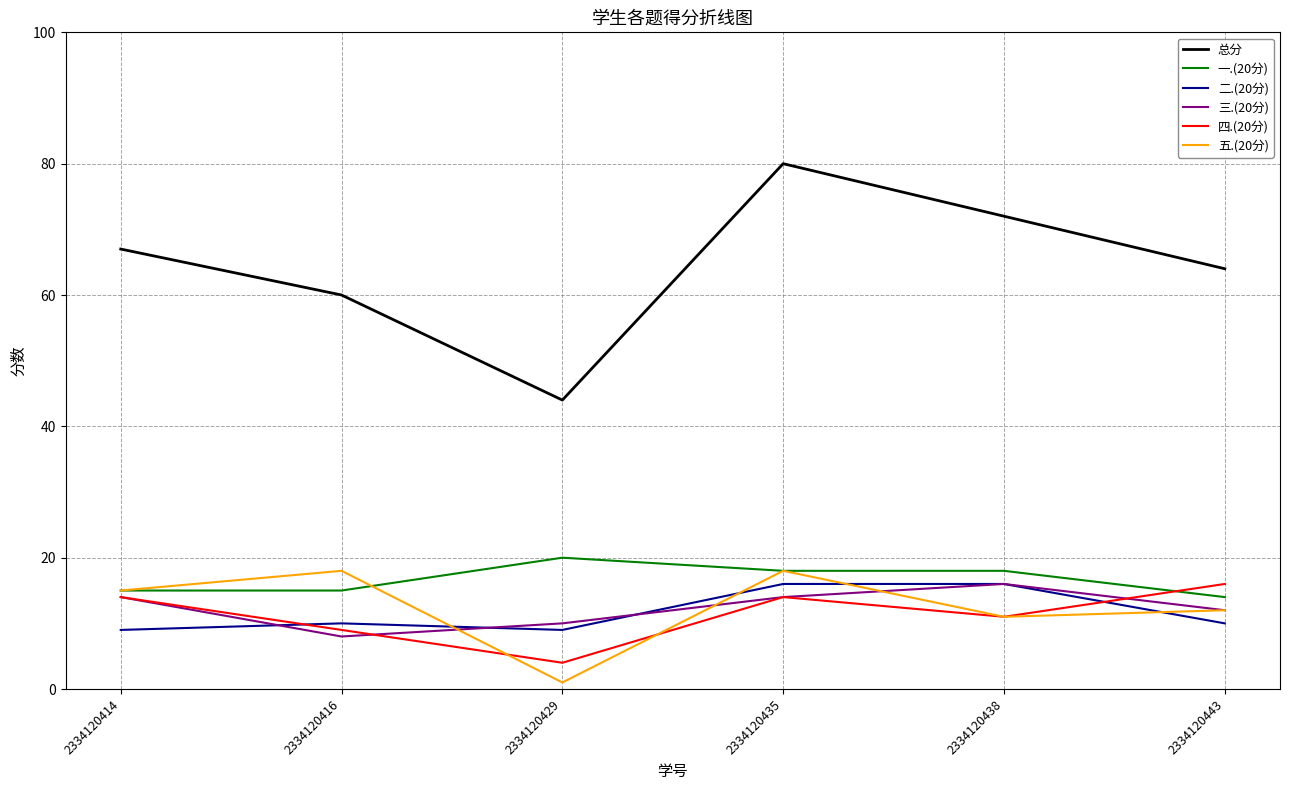

At which label does 总分 reach its minimum?

2334120429